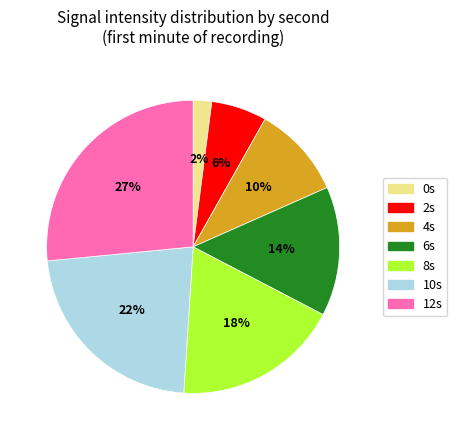

Is there any slice that represents more than half of the pie?

No